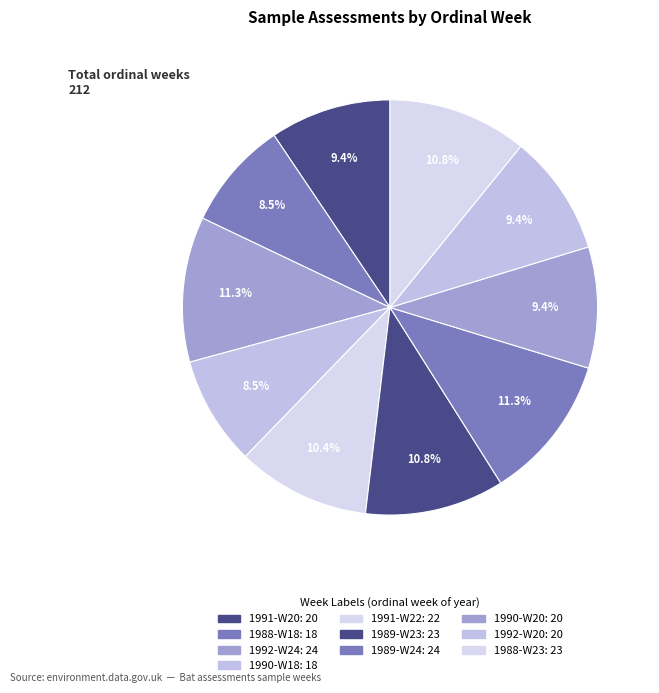

Is it true that 1990-W18 is 1% of the pie?

False